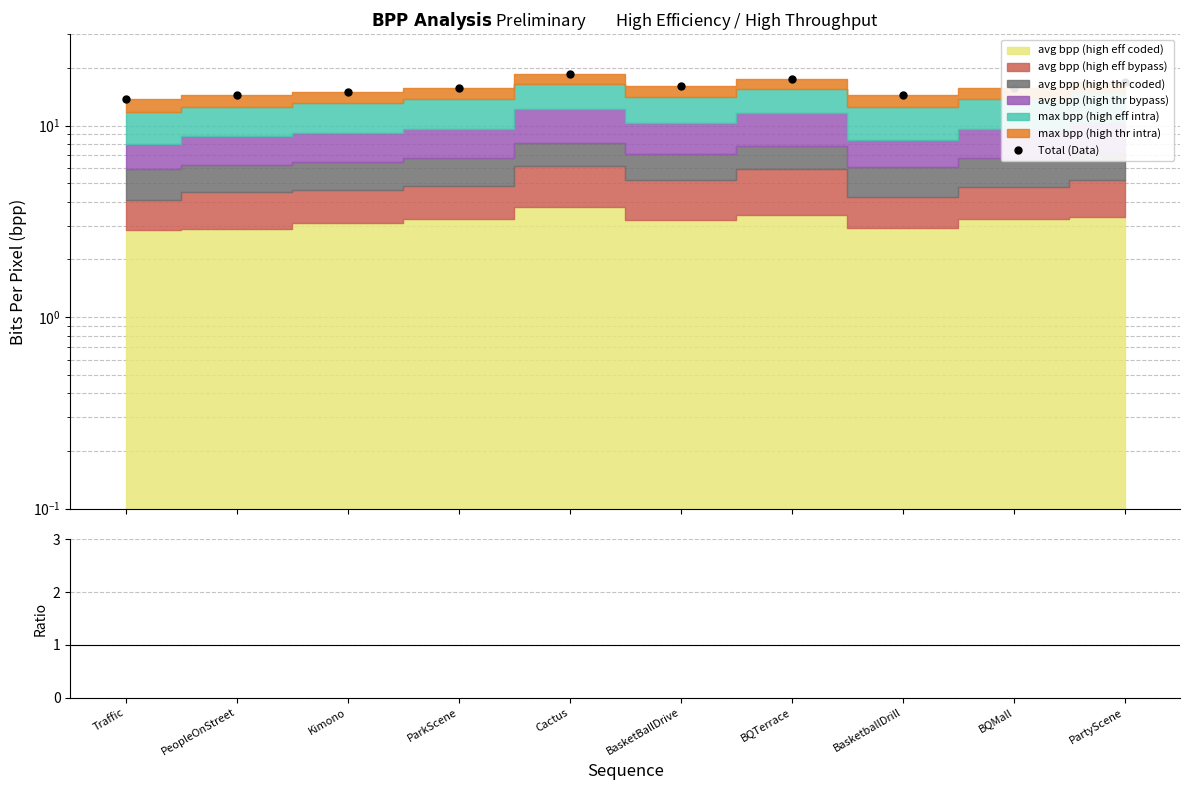

Which series changed the most between PeopleOnStreet and BQTerrace?

Total (Data)